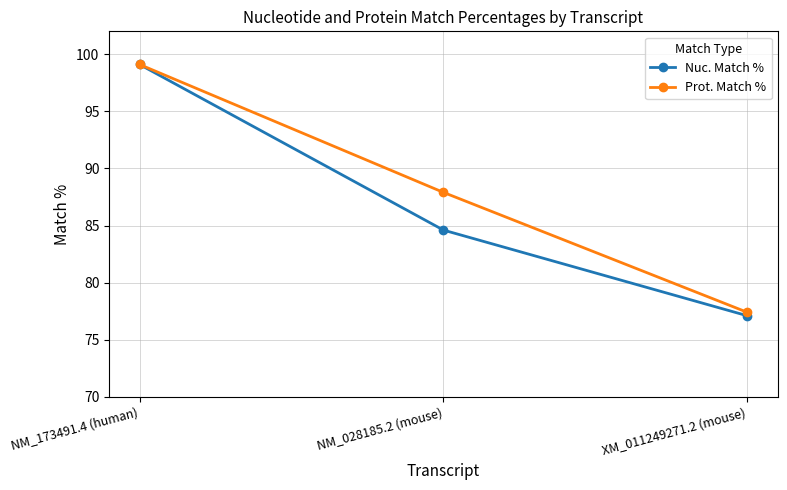

List the series in order of their overall mean, highest first.

Prot. Match %, Nuc. Match %